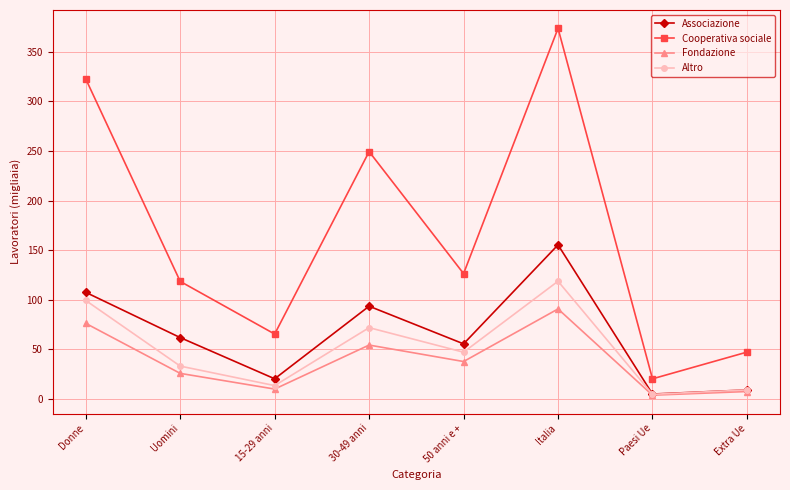

What are all the series names shown in the legend?

Associazione, Cooperativa sociale, Fondazione, Altro